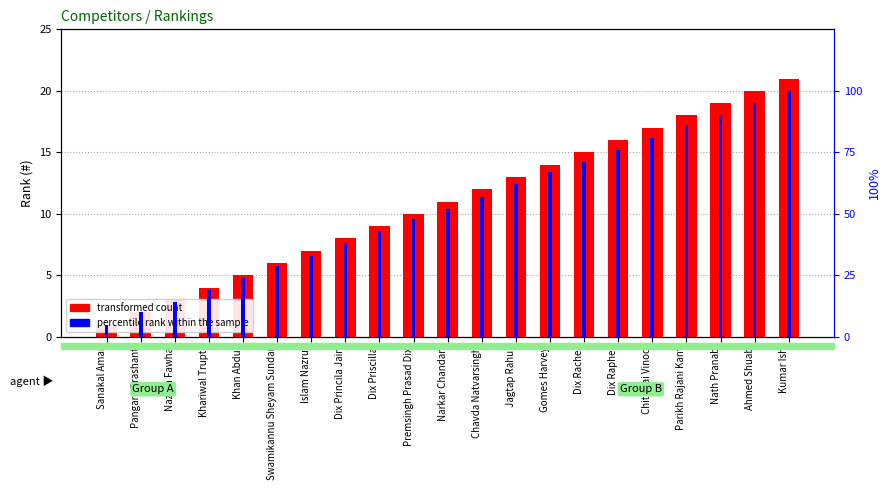

How many values in the percentile rank within the sample series exceed 52?

10